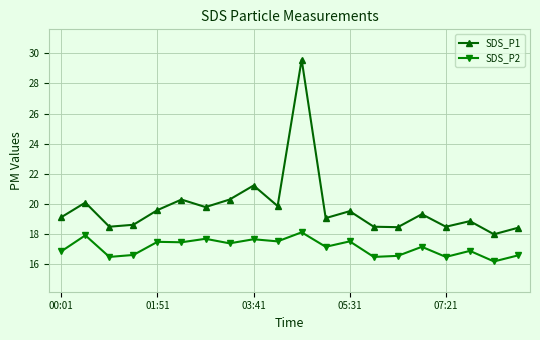

What is the value of the SDS_P1 point at the 1st from the left?

19.1